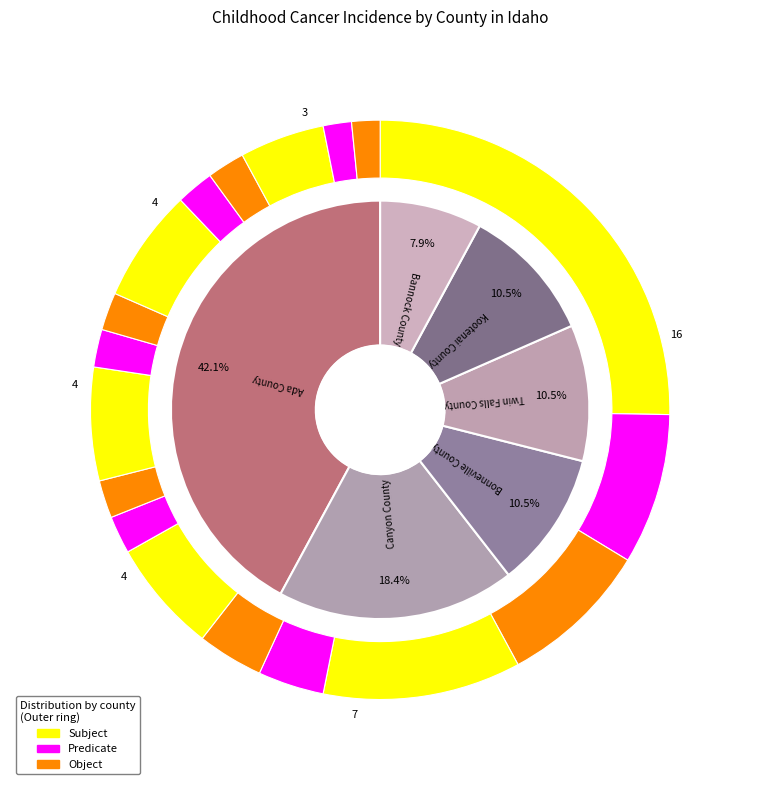

Count the number of slices in the pie.

6